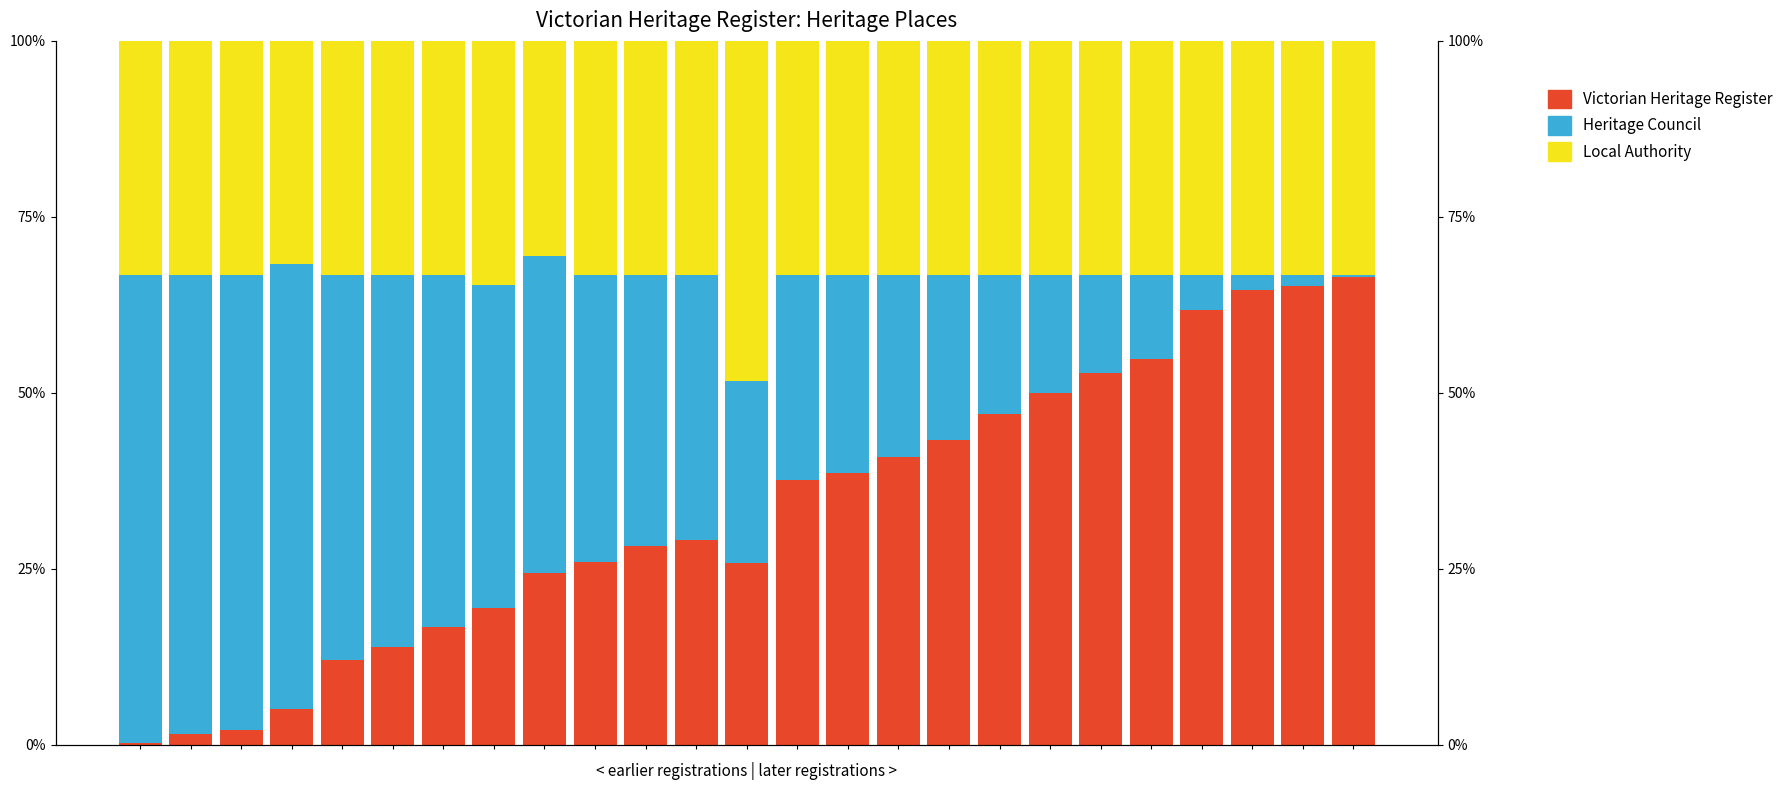

What is the maximum value shown in the chart?

66.5